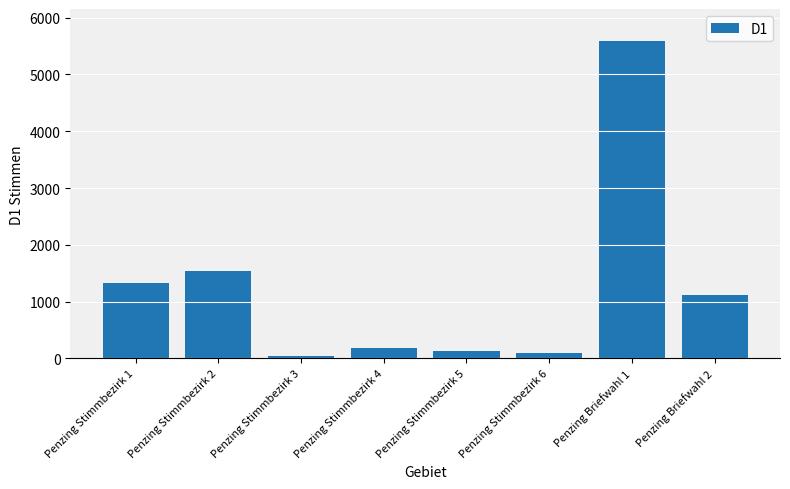

What is the ratio of the value at Penzing Stimmbezirk 5 to the value at Penzing Stimmbezirk 6?

1.3